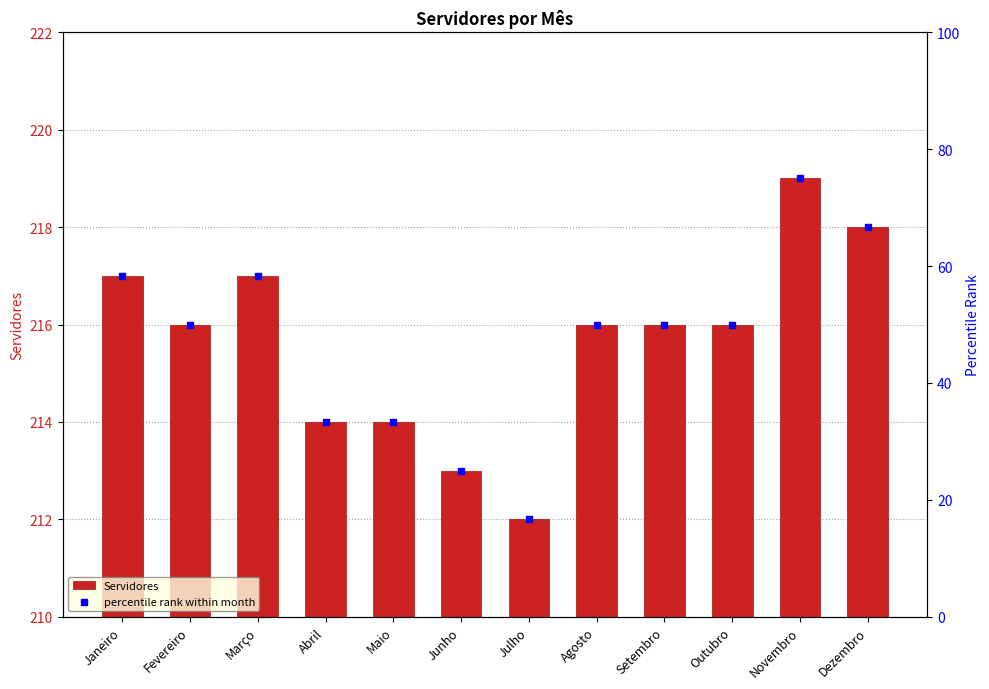

Is the value of Servidores at Março greater than the value of percentile rank within month at Dezembro?

Yes